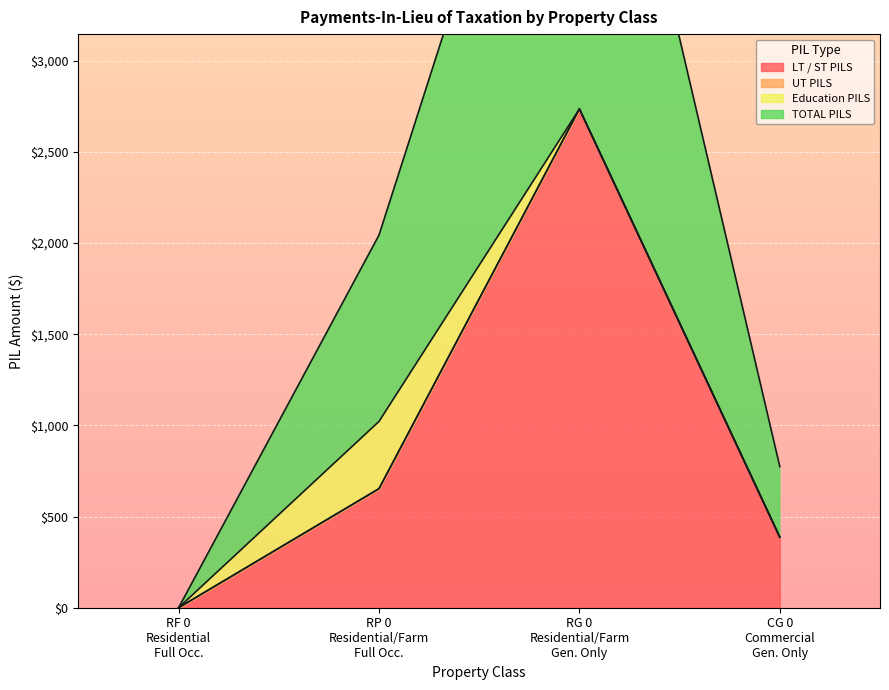

How many data points does each series have?

4